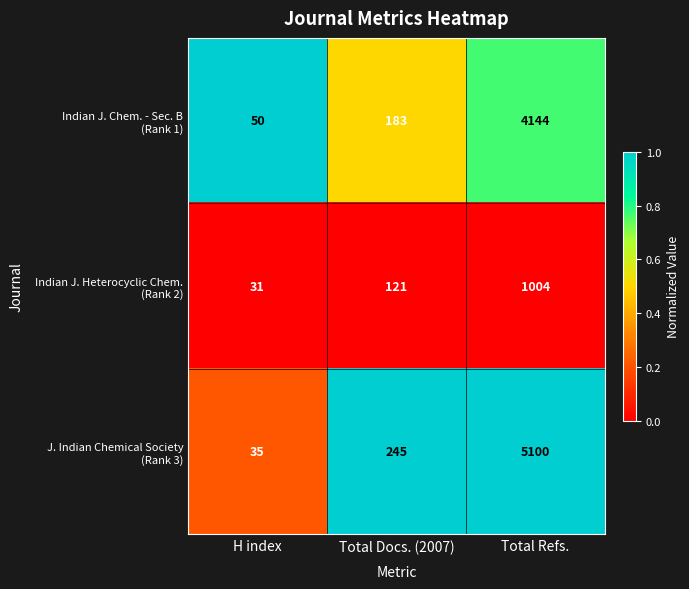

What is the smallest value displayed?

31